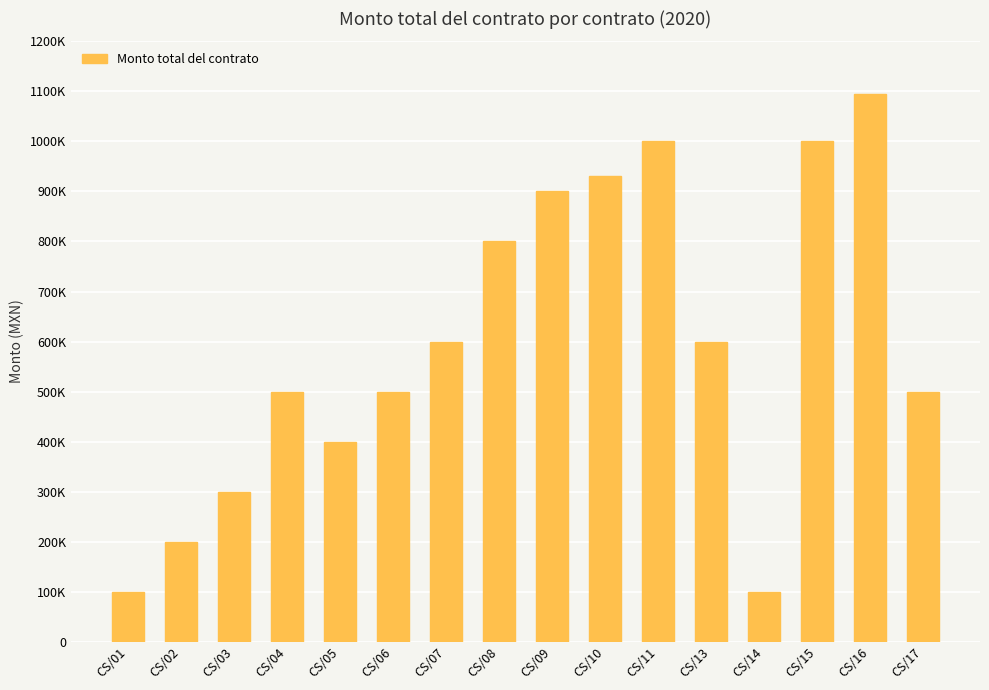

Reading left to right, list all the values displayed in this chart.

100000	200000	300000	500000	400000	500000	600000	800000	900000	930000	1000000	600000	100000	1000000	1095000	500000